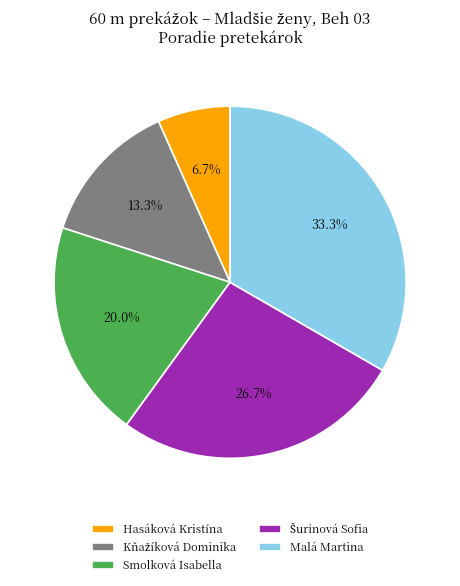

What is the largest slice in the pie chart?

Malá Martina